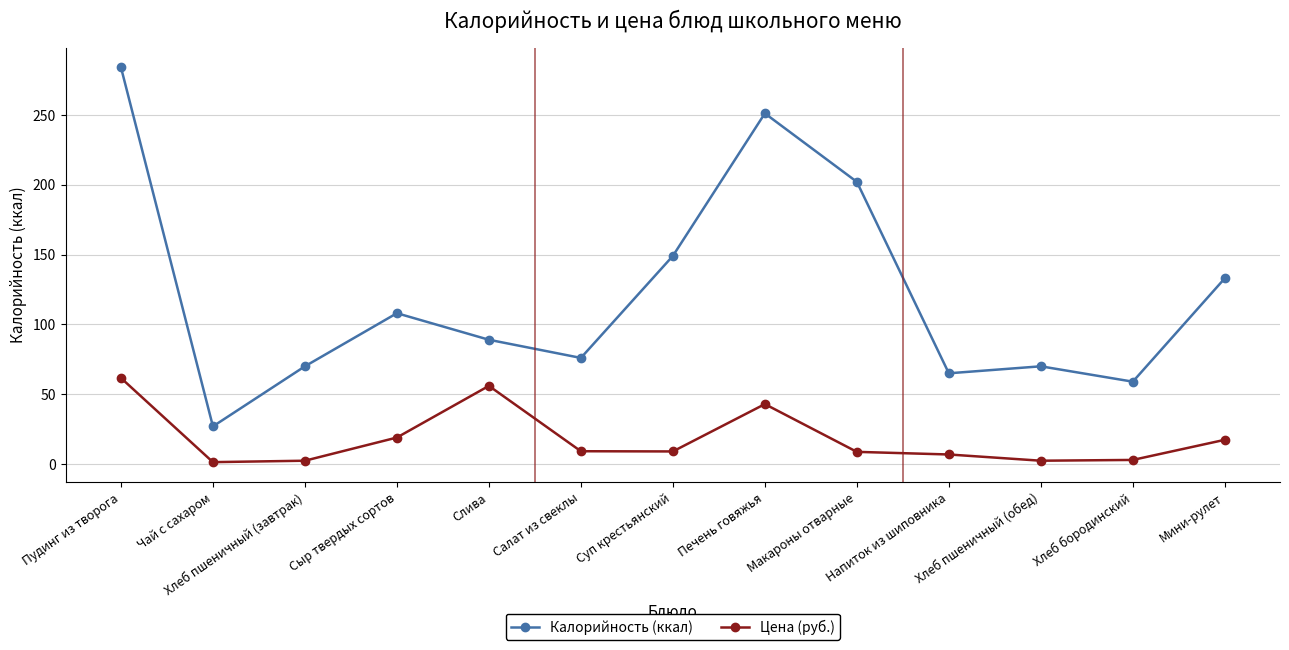

Which series has the largest range (max minus min)?

Калорийность (ккал)